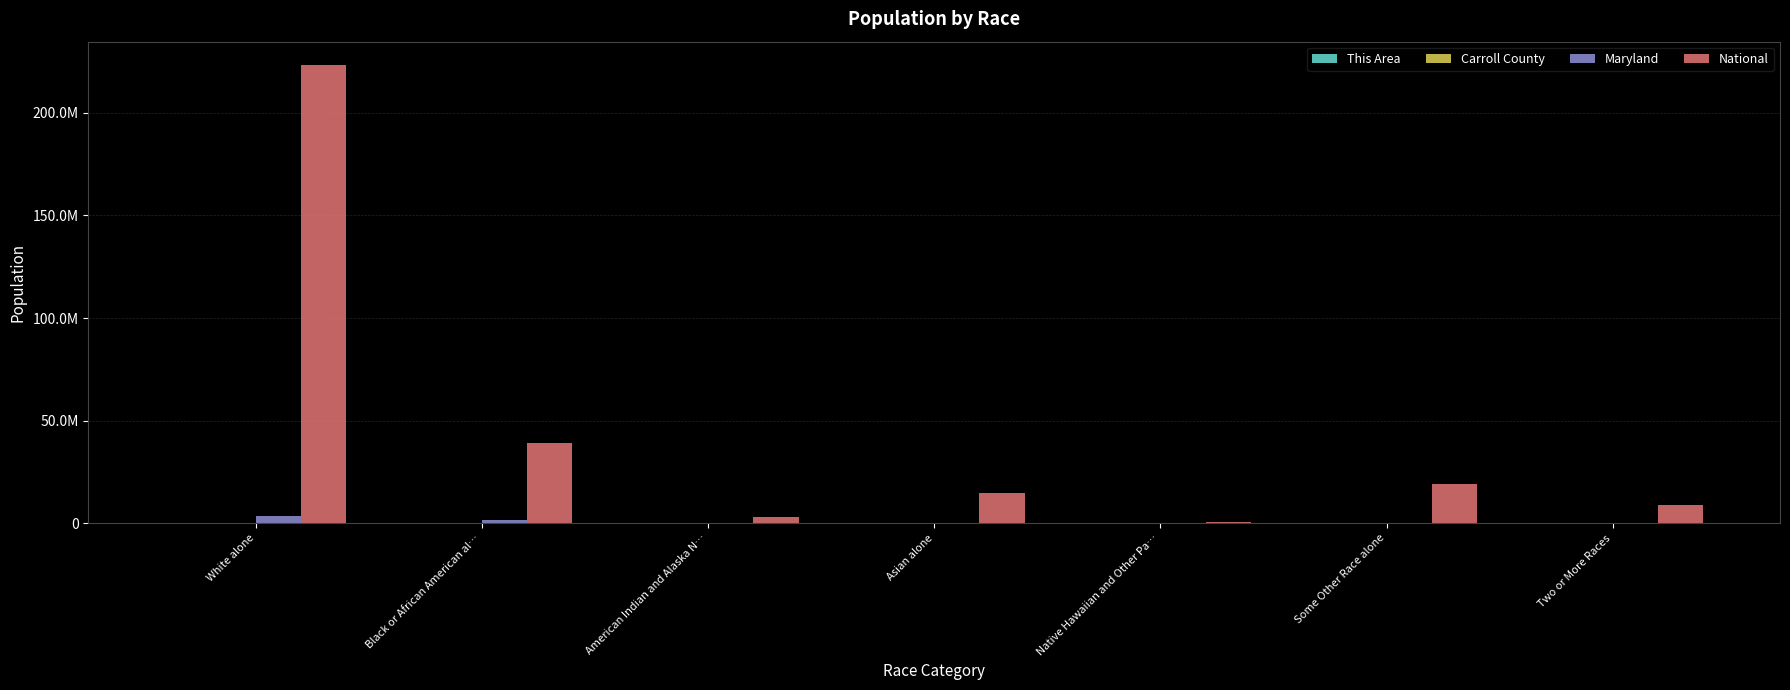

Does the chart contain stacked bars?

No